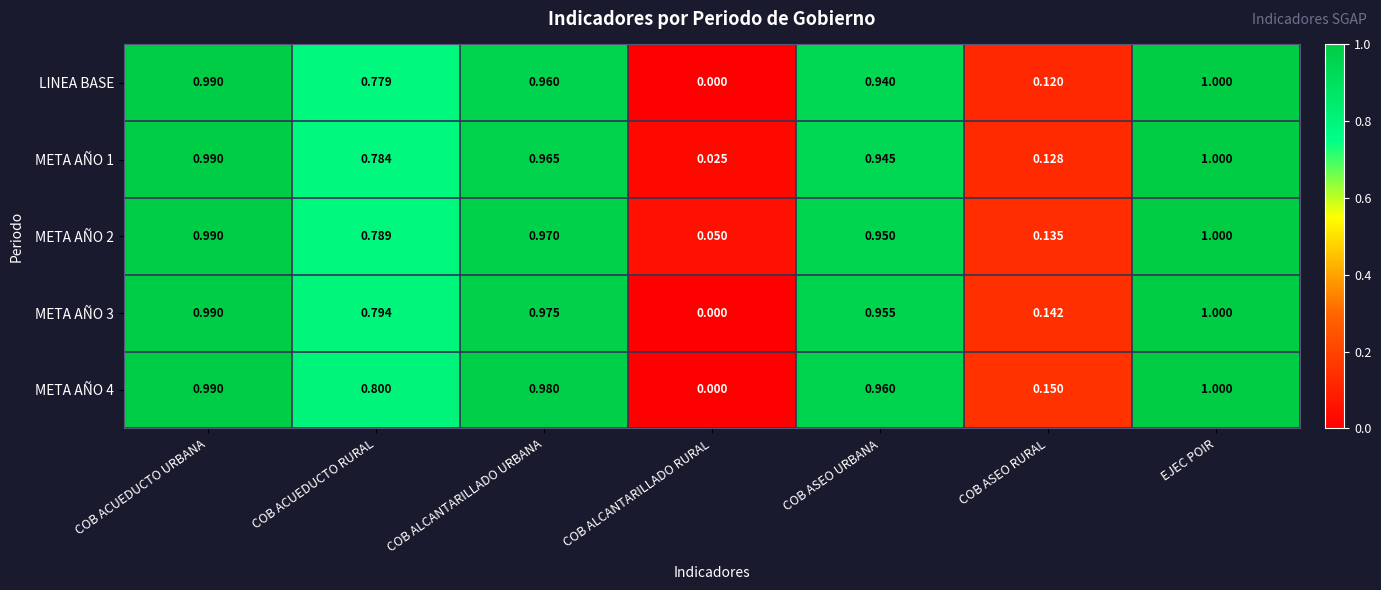

At how many categories does at least one series exceed 0?

7